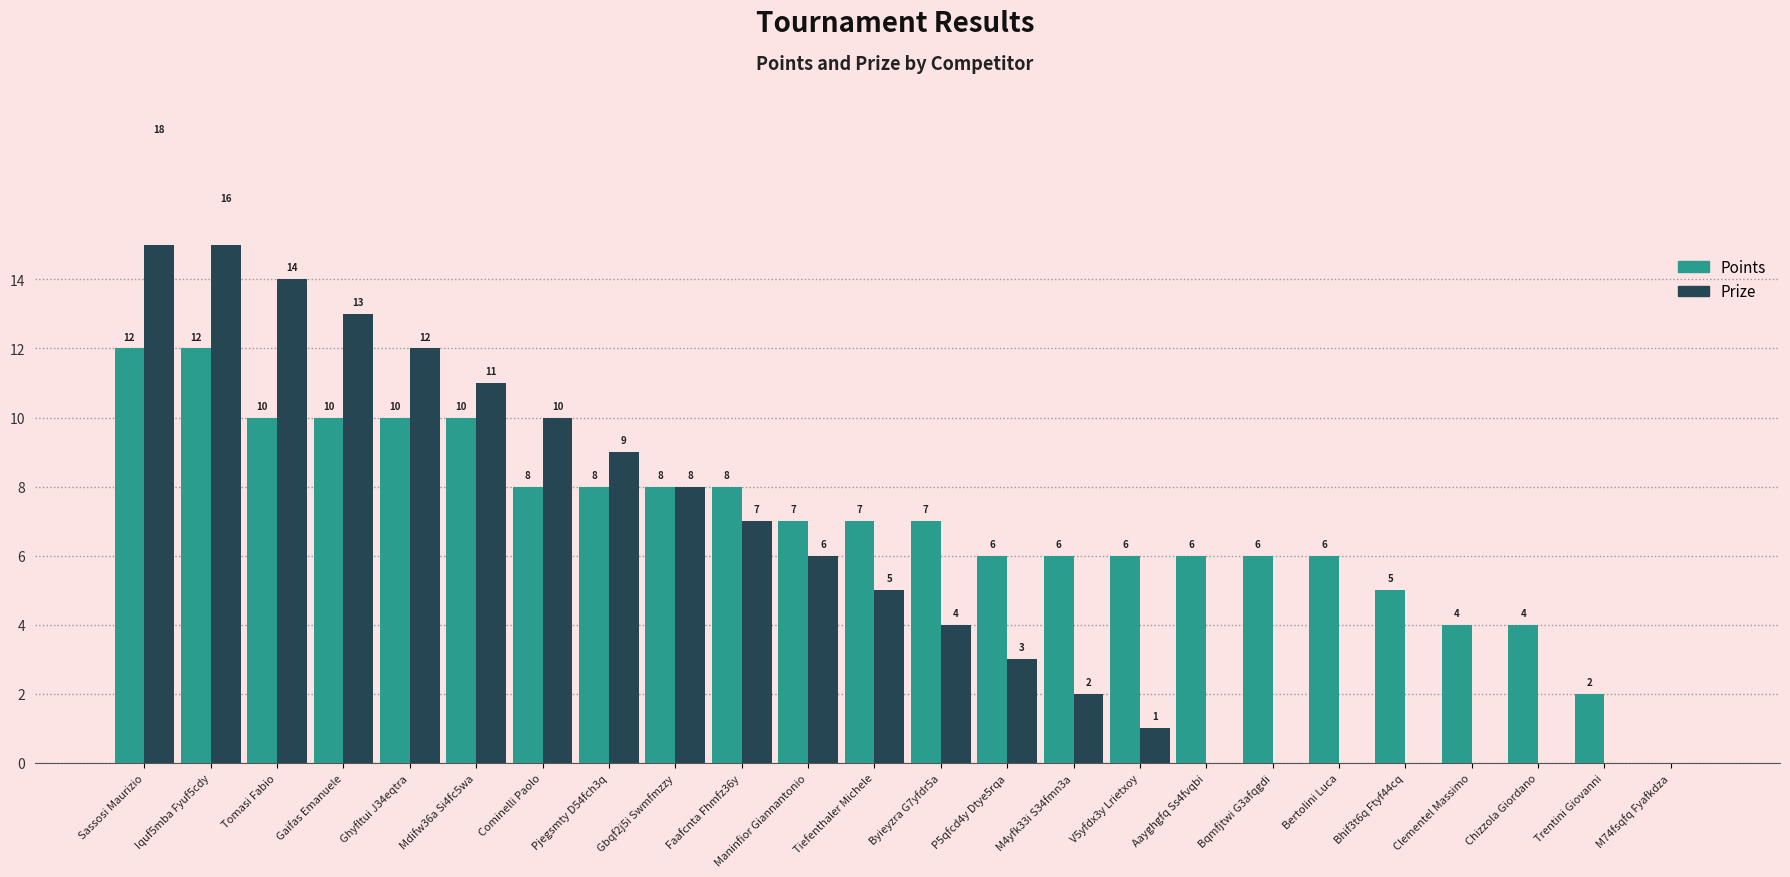

Which label corresponds to the smallest value in the chart?

M74fsqfq Fyafkdza